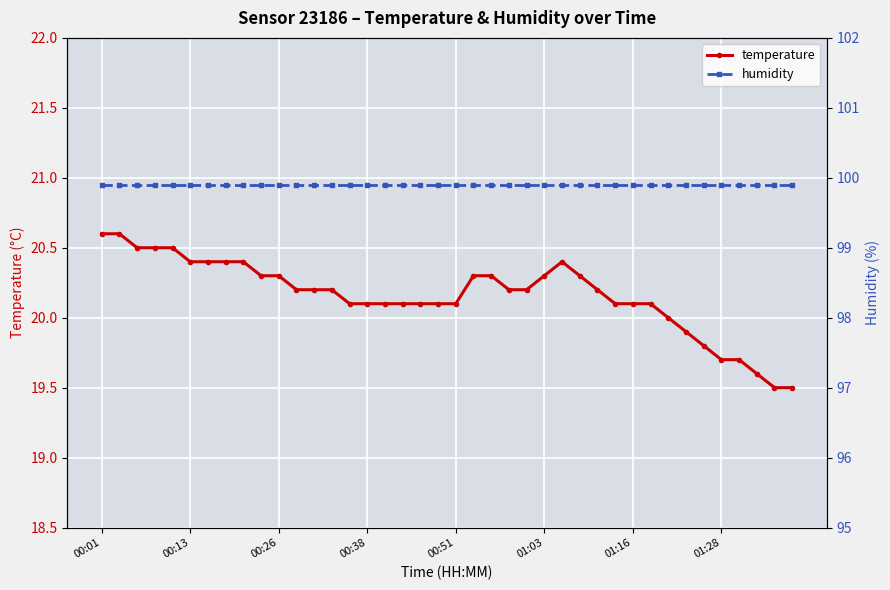

The value of temperature at 9 is 20.3. True or false?

True